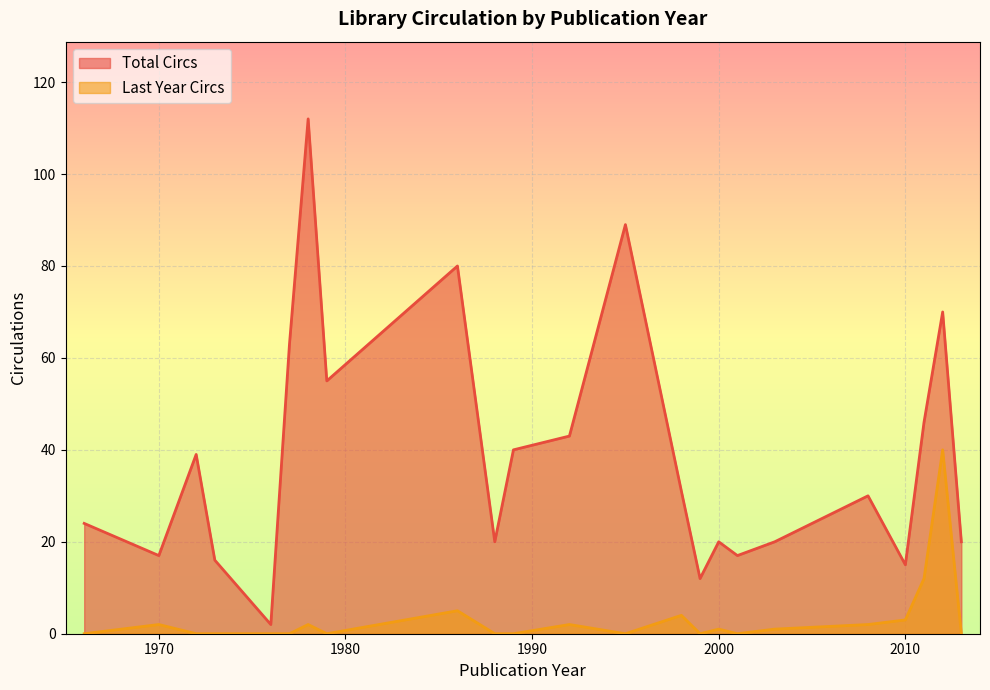

What is the difference between the Total Circs values at 1966 and 1976?

22